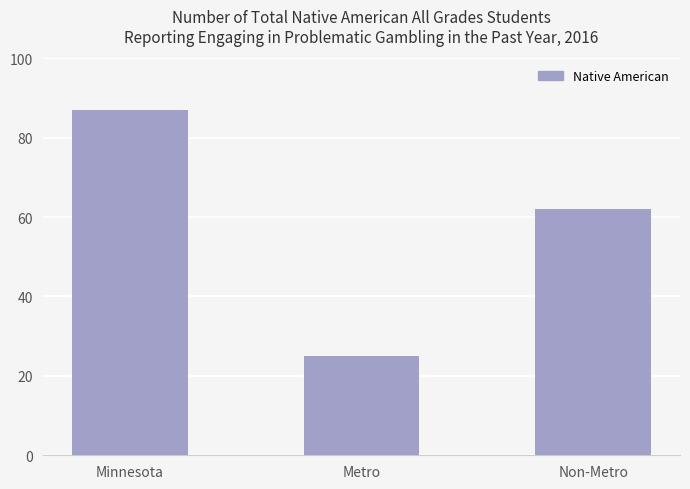

Does the chart contain any negative values?

No